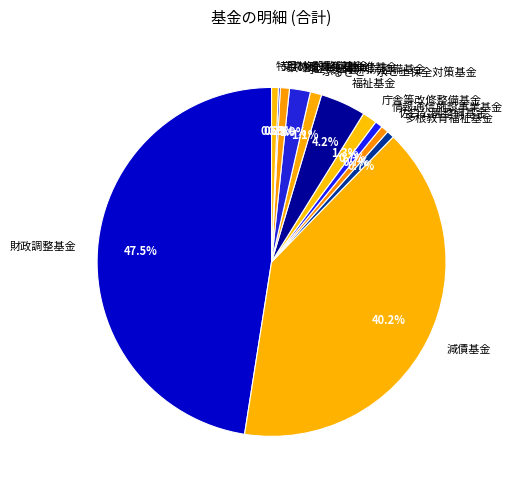

What is the total percentage of 特用林産事業基金 and 財政調整基金?

48.1%